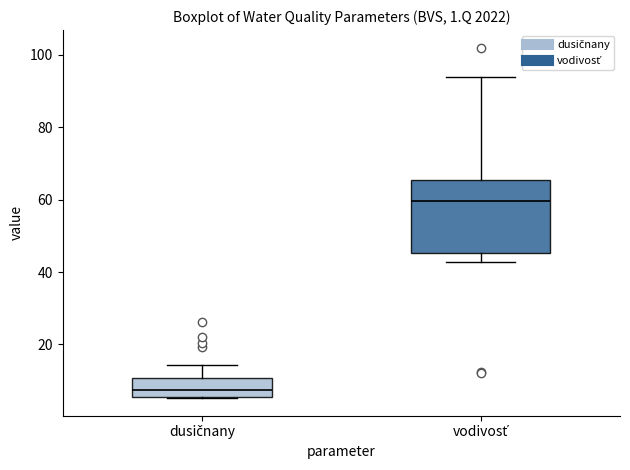

Reading left to right, transcribe this box plot: for each box, give where its median line is, the range the box spans, and where its two whiskers end, as read against the y-axis. The values are not printed on the chart, so give them approximately, as read against the axis.

dusičnany: median 8, box 6 to 10, whiskers 6 to 14
vodivosť: median 60, box 46 to 66, whiskers 42 to 94